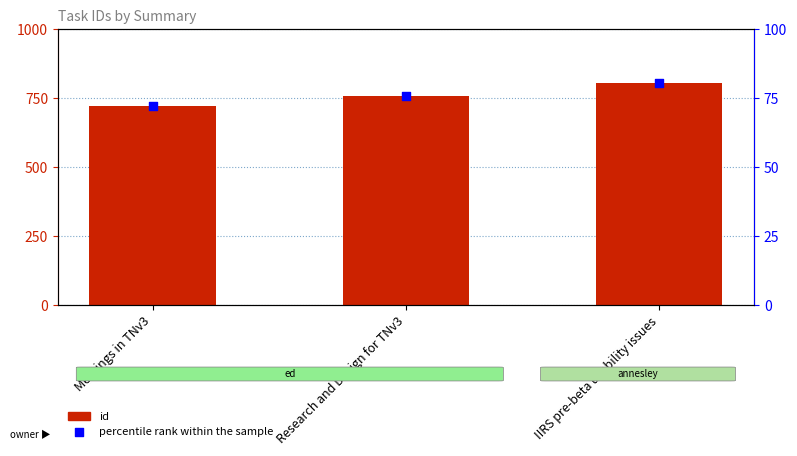

What are all the series names shown in the legend?

id, percentile rank within the sample